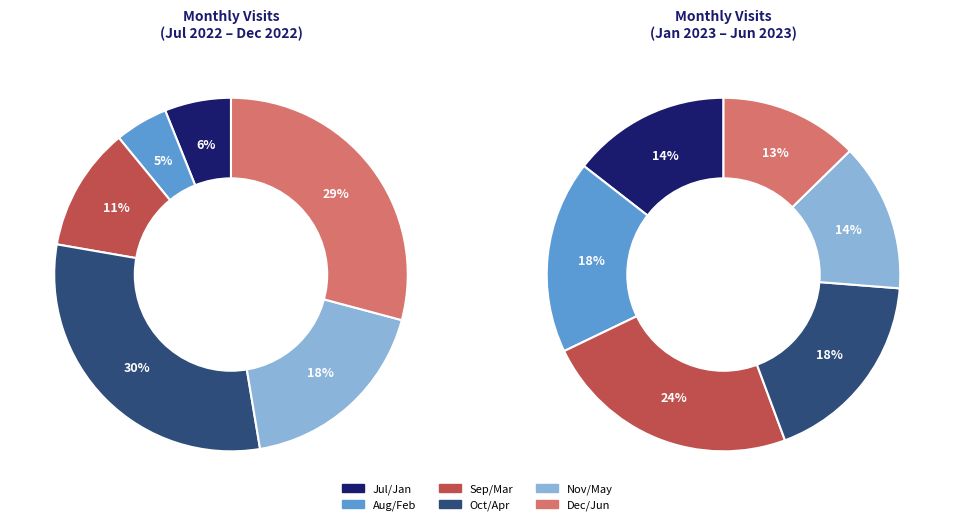

Which category has the biggest portion of the pie?

2022-10